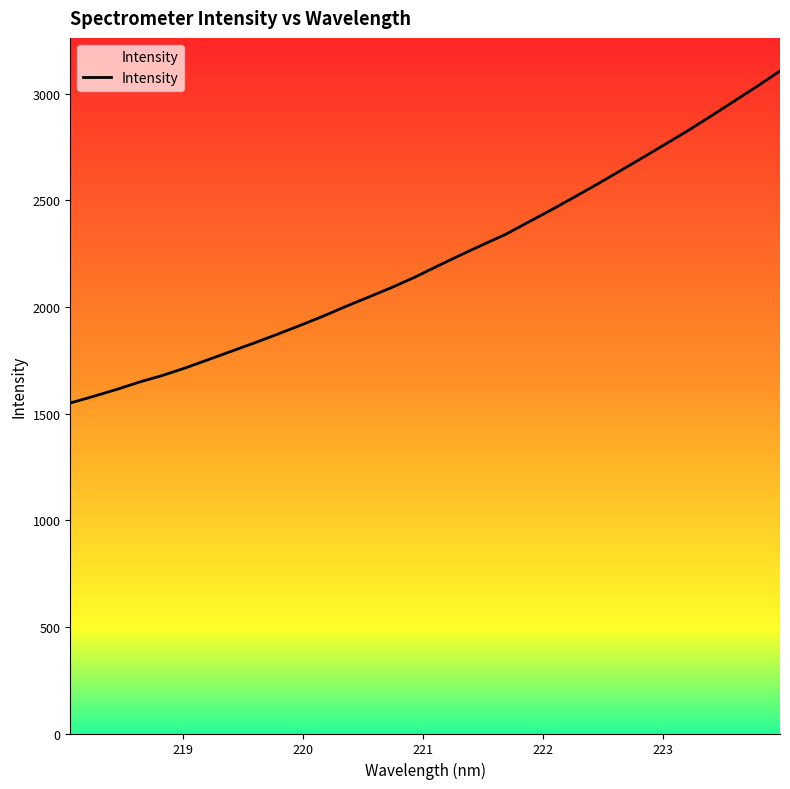

What is the average value?

2221.9